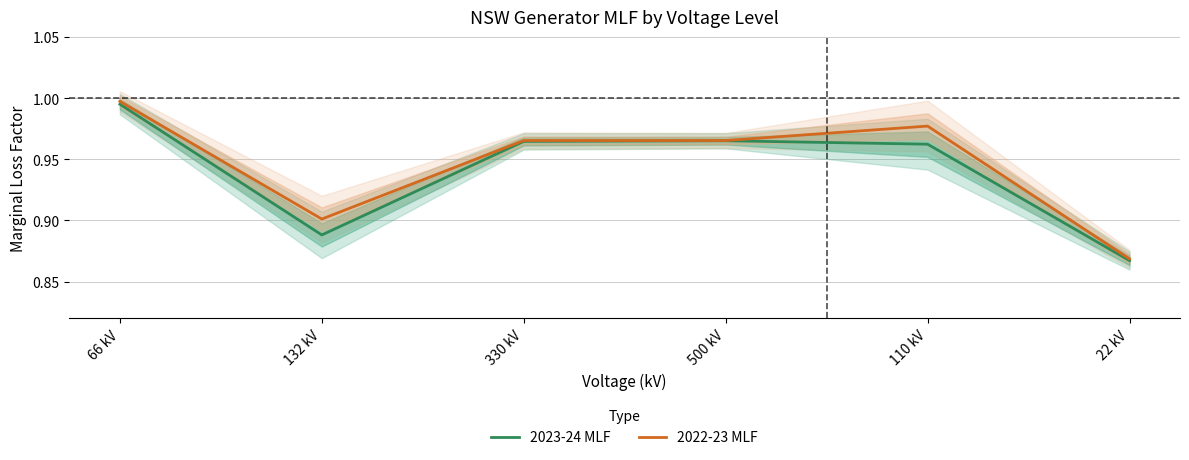

What is the sum of the 2022-23 MLF values at 66 kV and 330 kV?

2.0